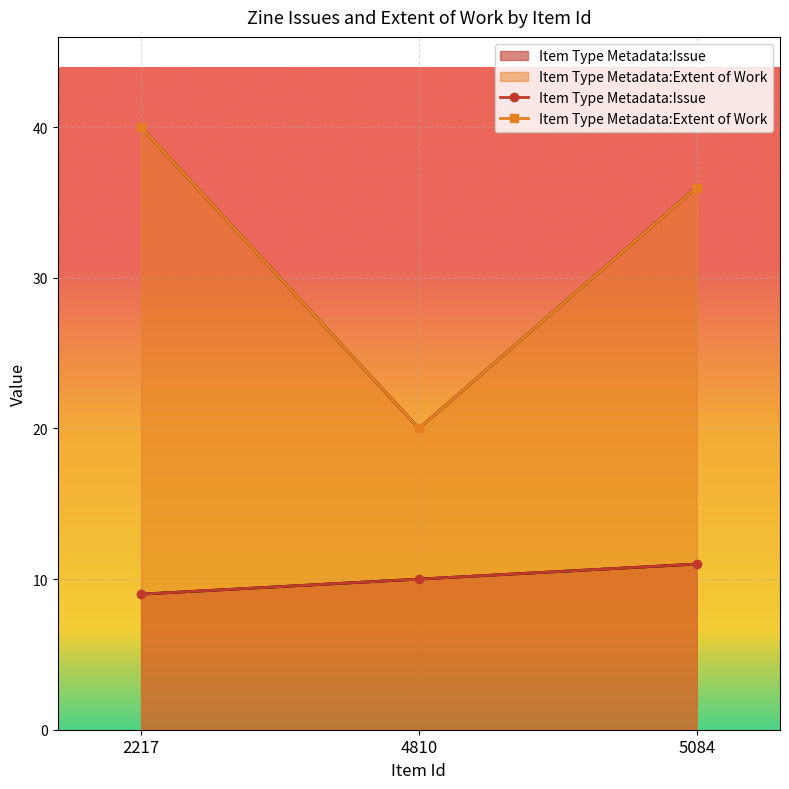

Which category has the highest value in the Item Type Metadata:Extent of Work series?

2217